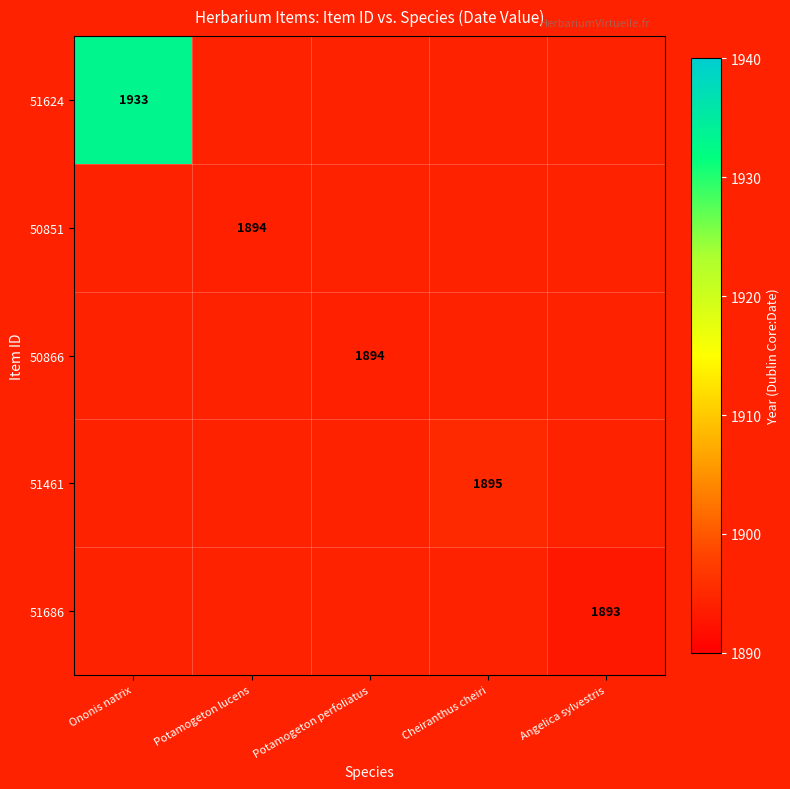

Is the value of 51686 at Angelica sylvestris greater than the value of 51461 at Cheiranthus cheiri?

No